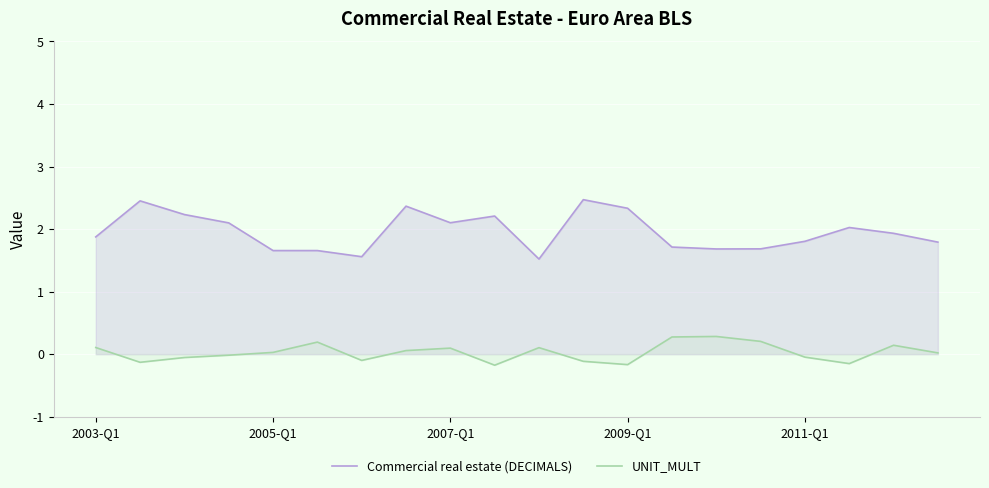

How many distinct data groups are displayed?

2